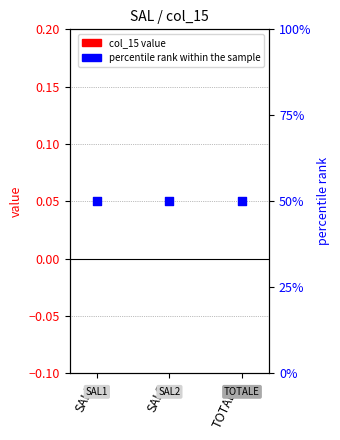

At how many categories does at least one series exceed 45?

3